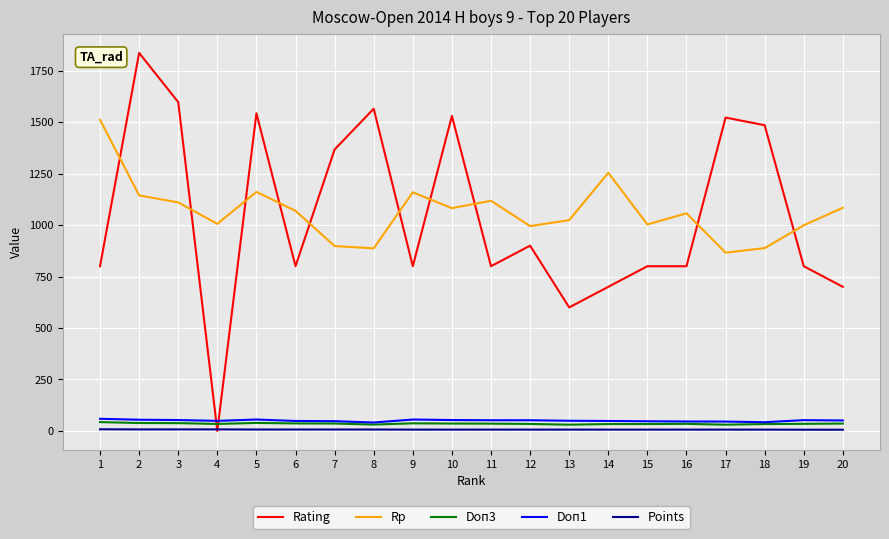

How many lines are shown in the chart?

5